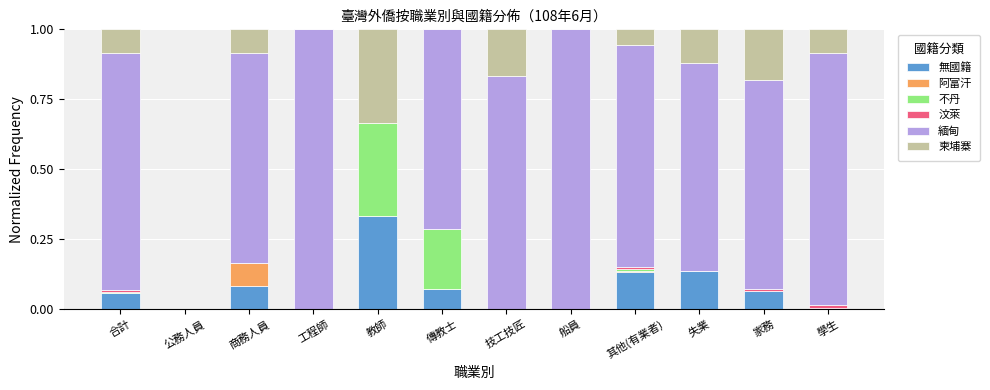

Which series has the widest spread of values?

緬甸